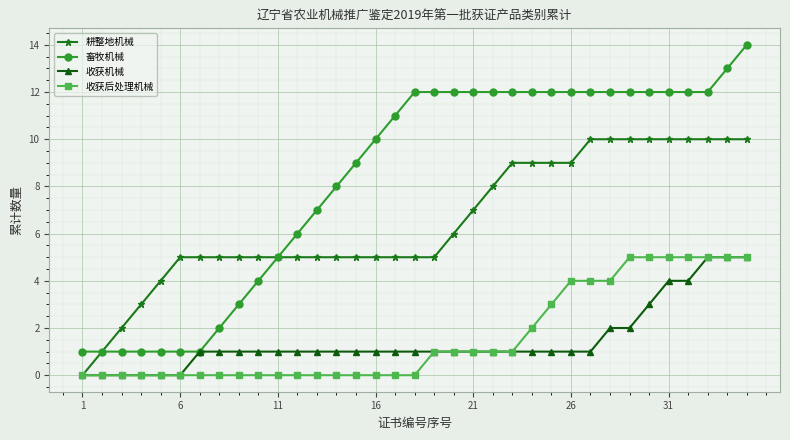

Which series has the largest range (max minus min)?

畜牧机械